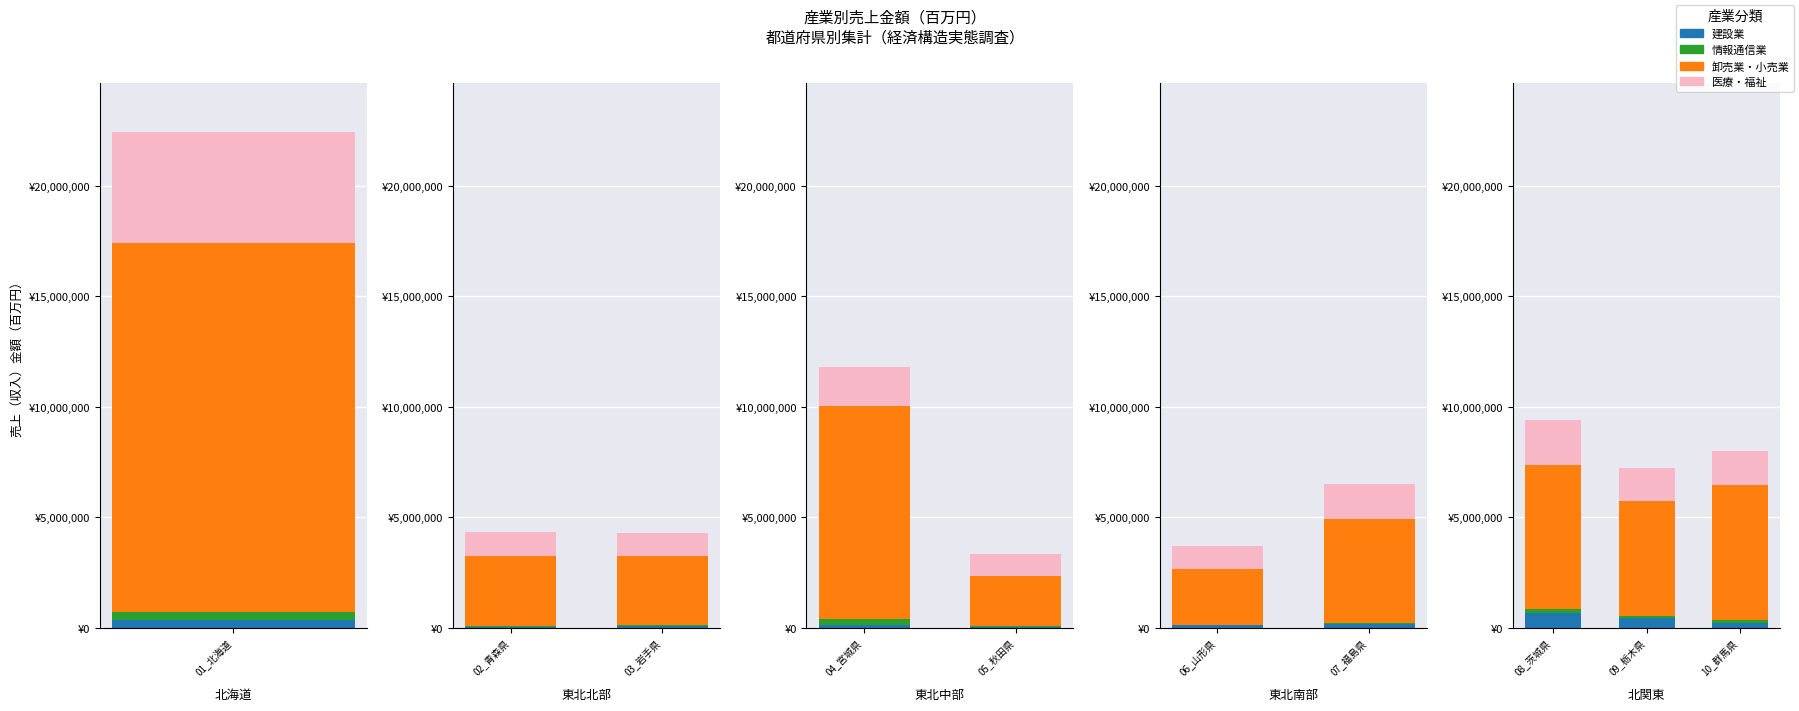

Reading left to right, transcribe all the data shown in this chart.

建設業: 338169	36034	74870	134914	27796	103169	150849	678700	421126	214511
情報通信業: 363549	31737	37858	256066	27716	30718	67626	174680	83222	109373
卸売業・小売業: 16730653	3163171	3106803	9629743	2280159	2520432	4679864	6519317	5232263	6117320
医療・福祉: 5003526	1093863	1057352	1786357	1008948	1033893	1590431	2044275	1489689	1545021